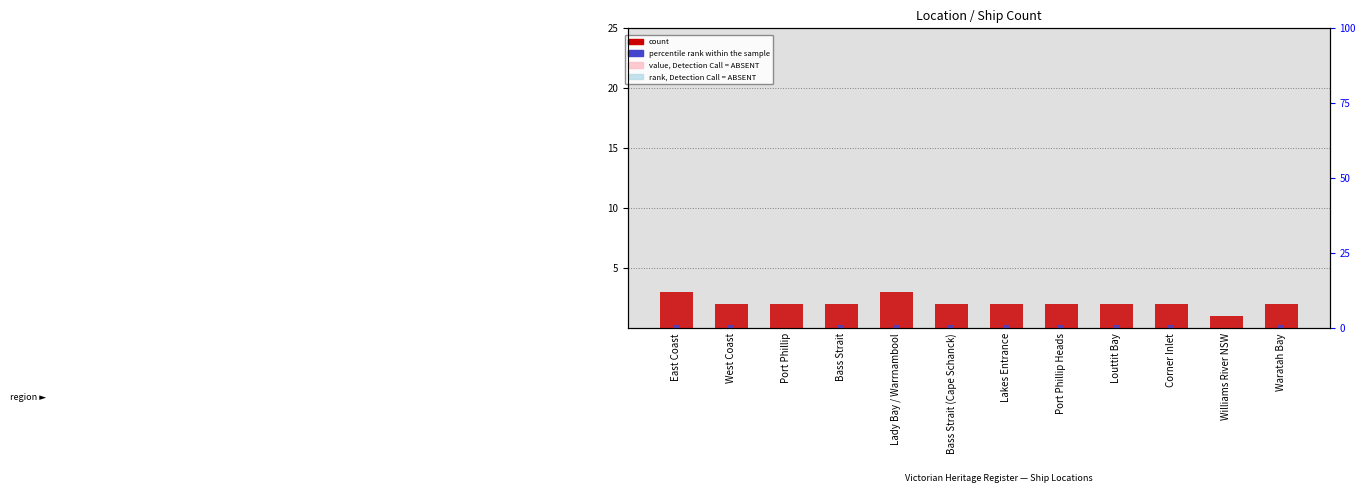

What are all the series names shown in the legend?

count, percentile rank within the sample